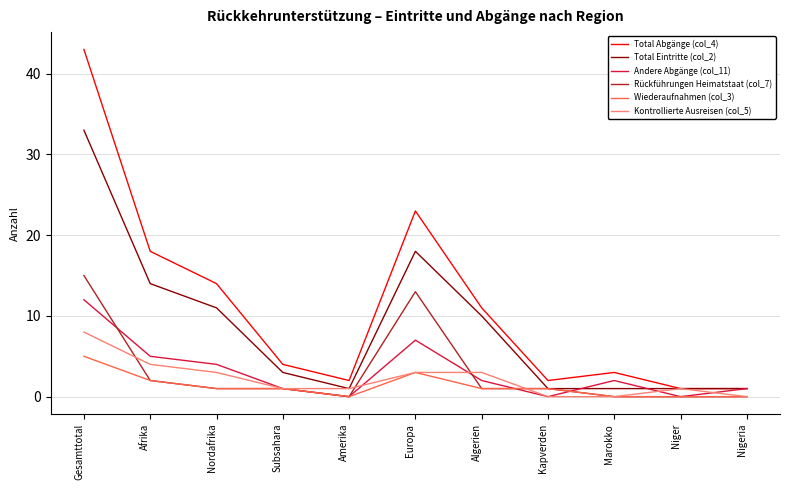

At which category is the sum across all series the highest?

Gesamttotal